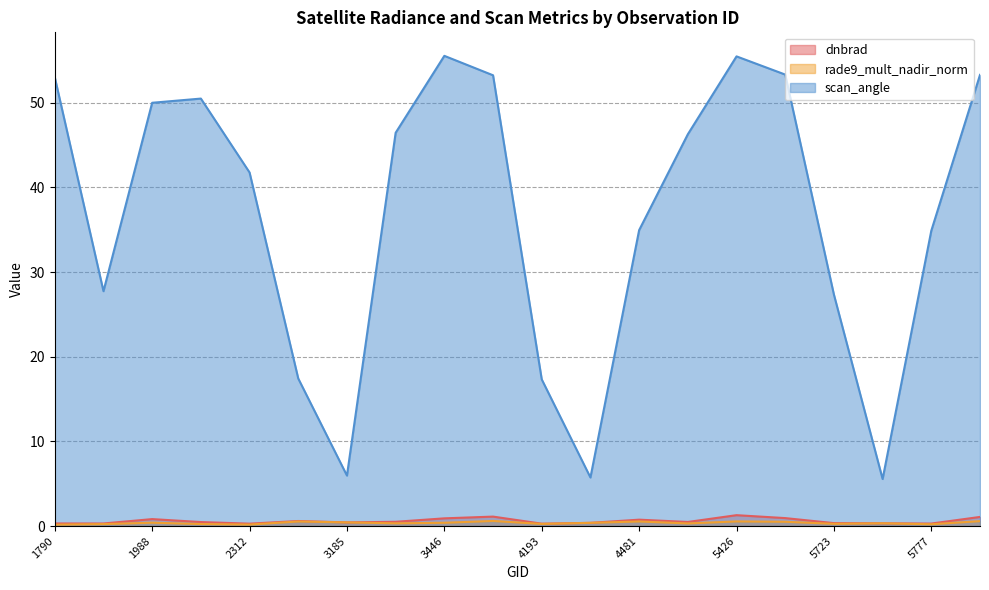

What is the difference between the dnbrad values at 5777 and 5426?

1.0